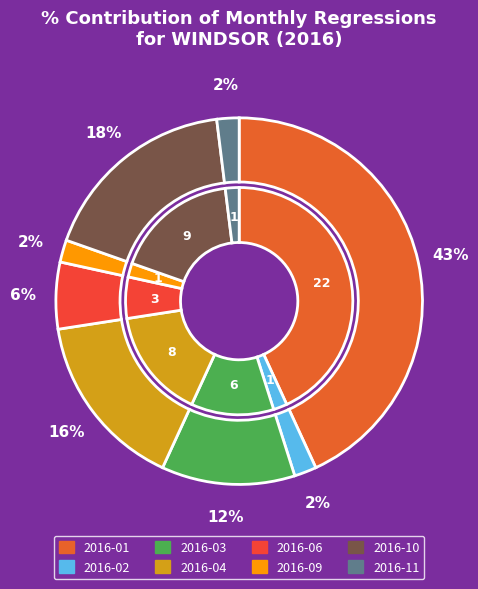

Is there any slice that represents more than half of the pie?

No